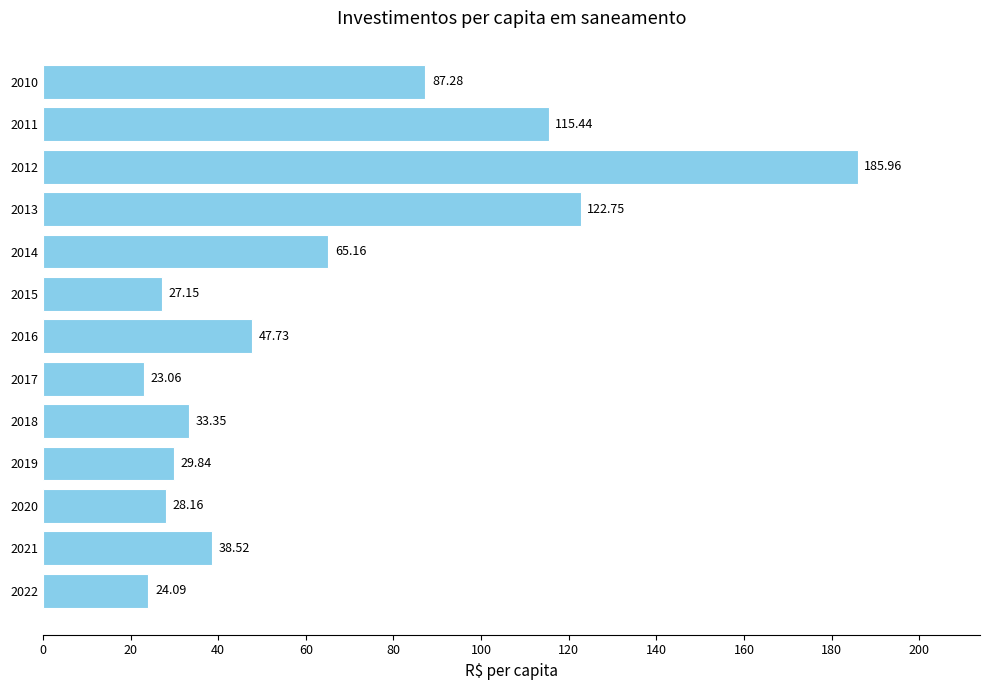

How many values are below 38?

6